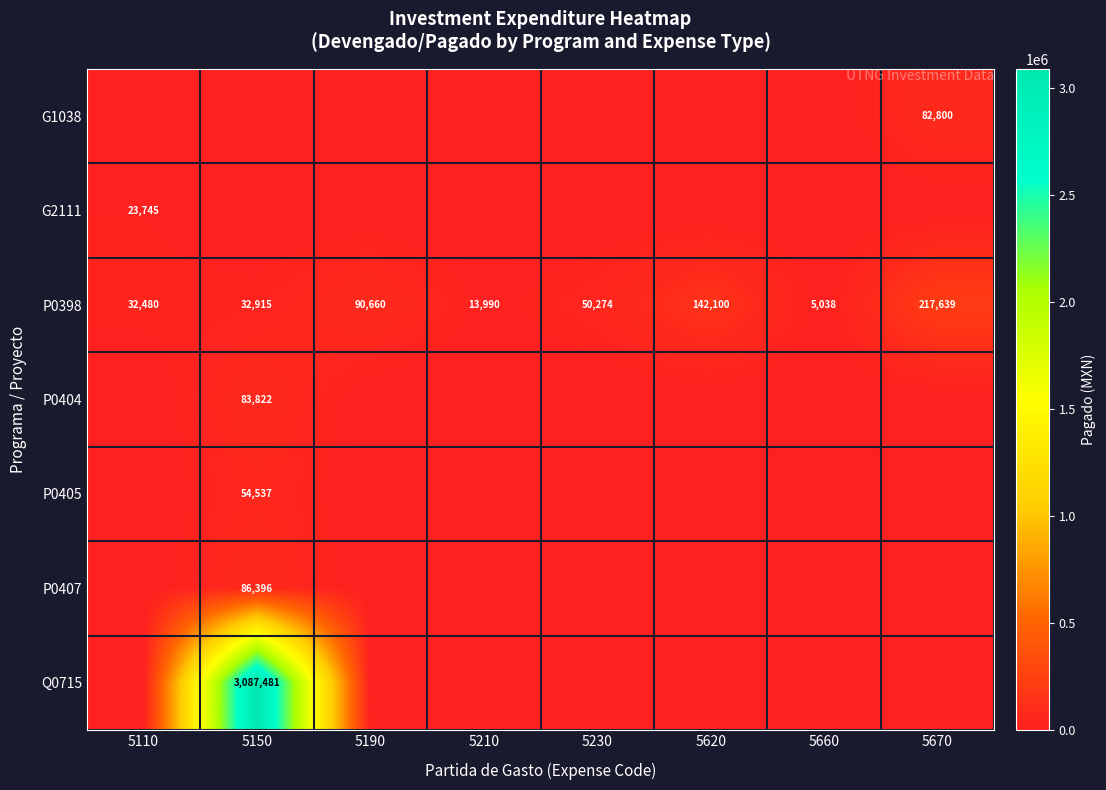

True or false: Q0715 has a value of 1277286 at 5150.

False